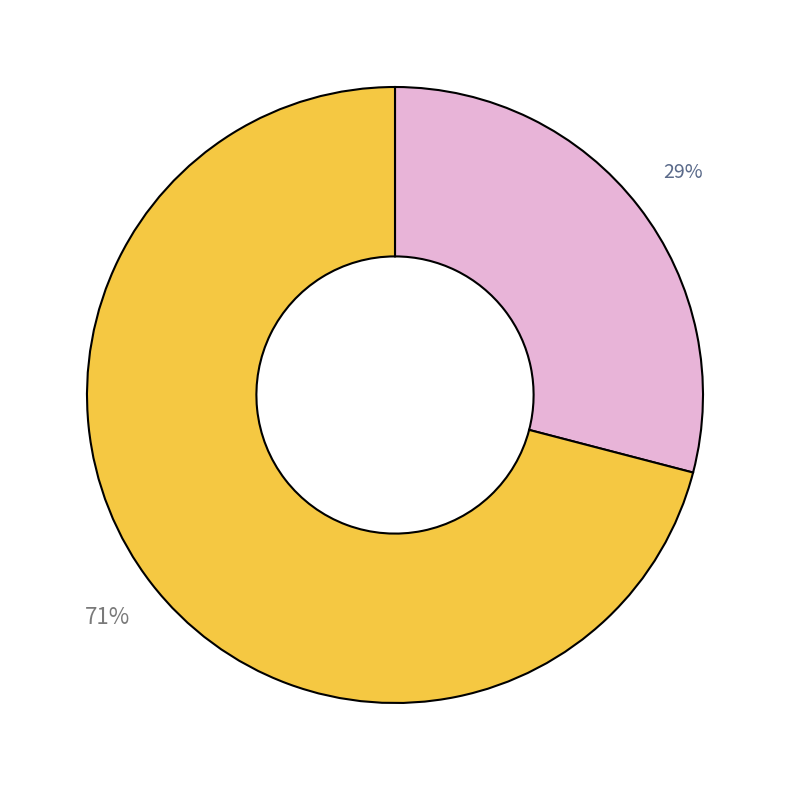

How many slices are in this pie chart?

2